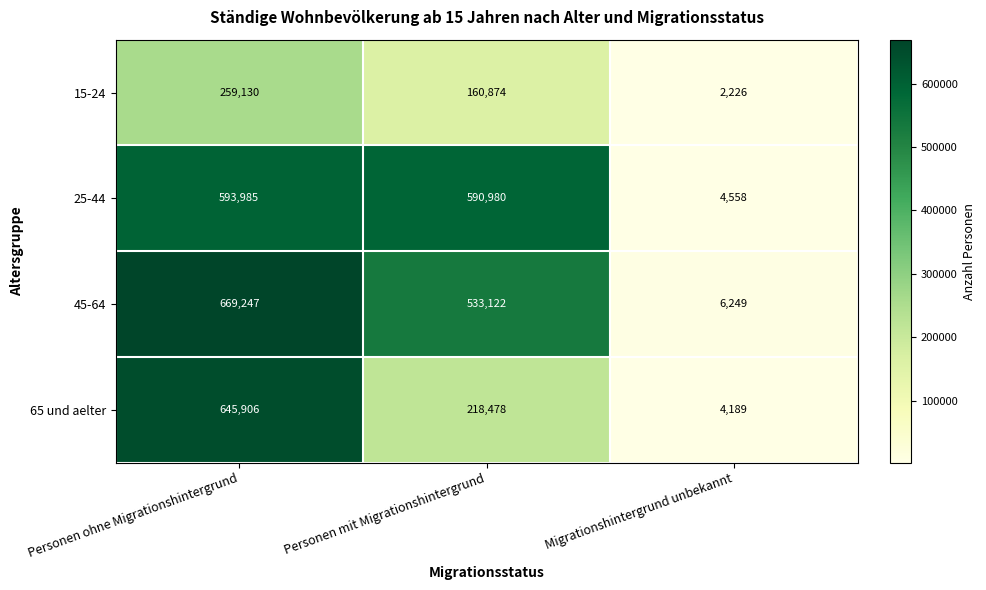

Reading right to left, list all the values displayed in this chart.

15-24: Migrationshintergrund unbekannt=2226	Personen mit Migrationshintergrund=160874	Personen ohne Migrationshintergrund=259130
25-44: Migrationshintergrund unbekannt=4558	Personen mit Migrationshintergrund=590980	Personen ohne Migrationshintergrund=593985
45-64: Migrationshintergrund unbekannt=6249	Personen mit Migrationshintergrund=533122	Personen ohne Migrationshintergrund=669247
65 und aelter: Migrationshintergrund unbekannt=4189	Personen mit Migrationshintergrund=218478	Personen ohne Migrationshintergrund=645906